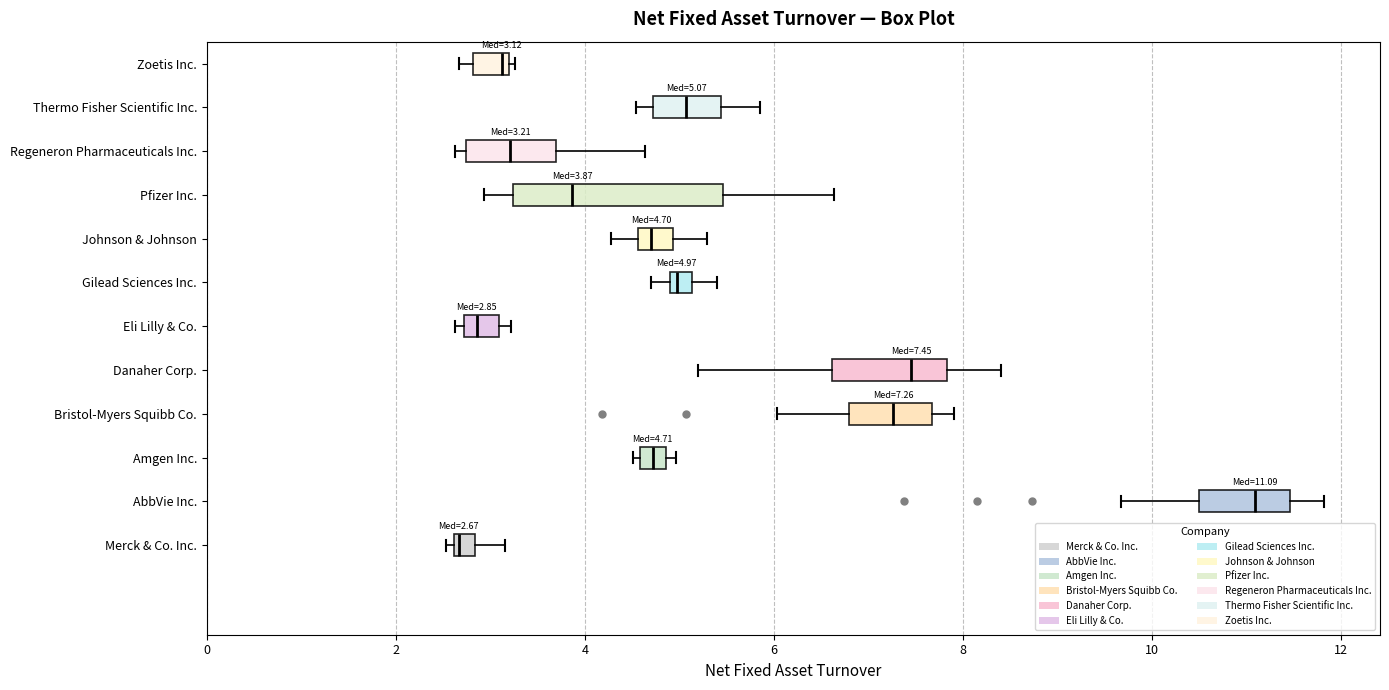

Comparing the boxes themselves (not the whiskers), which one is the widest?

Pfizer Inc.